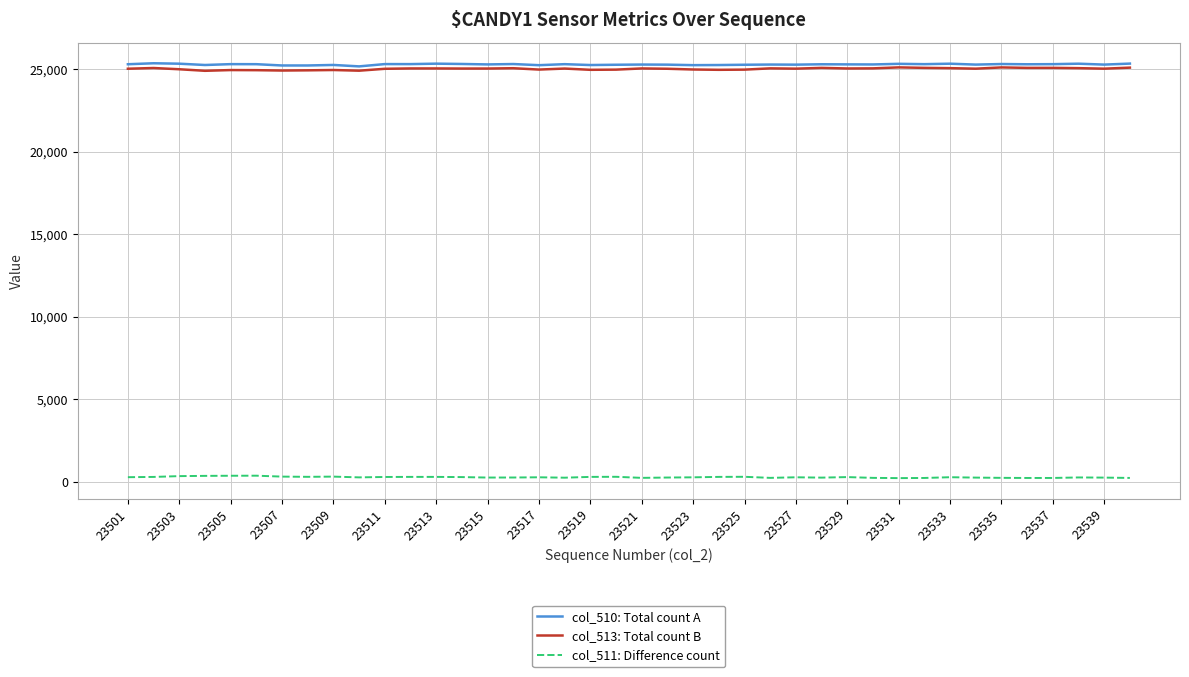

True or false: col_511: Difference count and col_513: Total count B cross at least once.

False